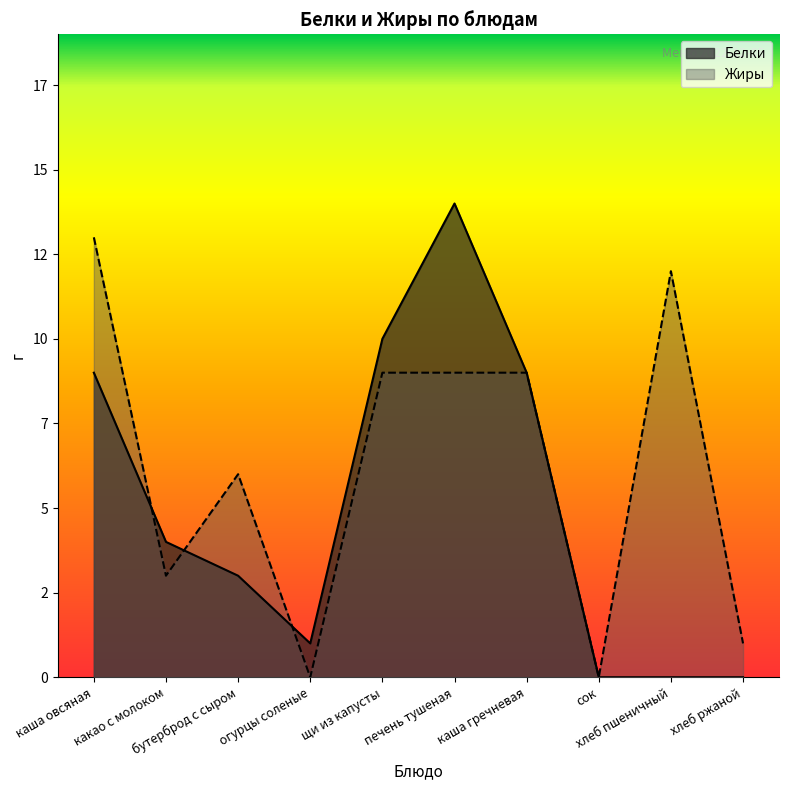

What is the label of the 8th point from the right?

бутерброд с сыром